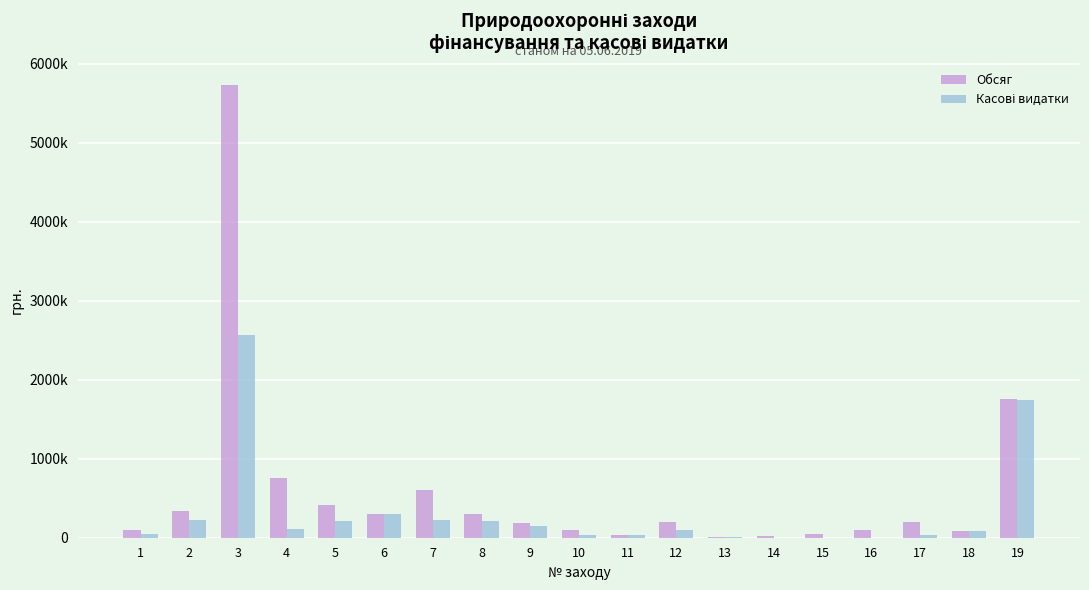

What are all the series names shown in the legend?

Обсяг, Касові видатки